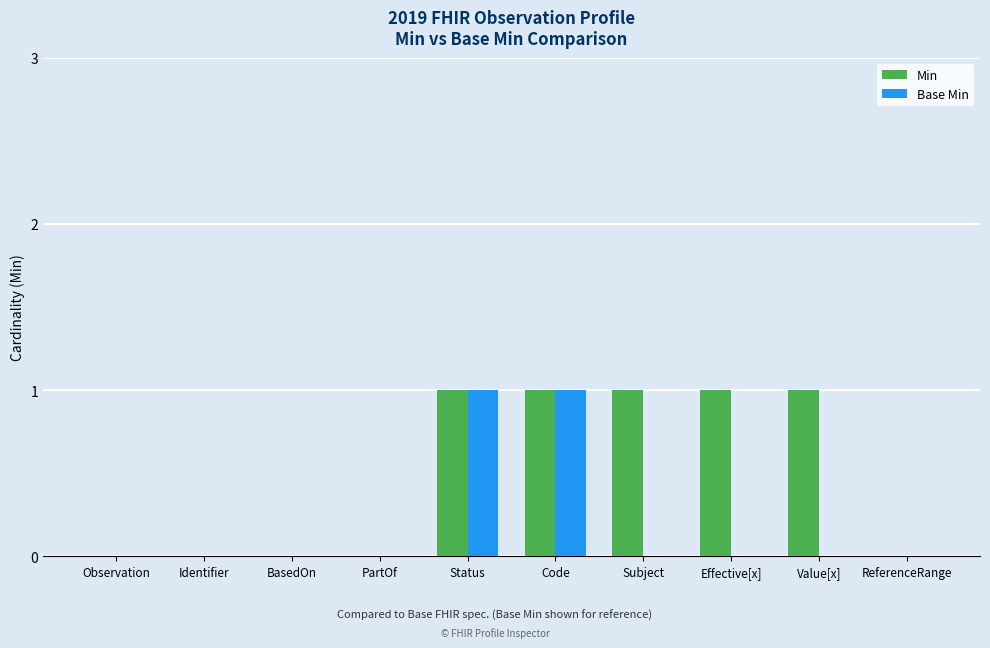

Is it true that Base Min equals 1 at Value[x]?

False